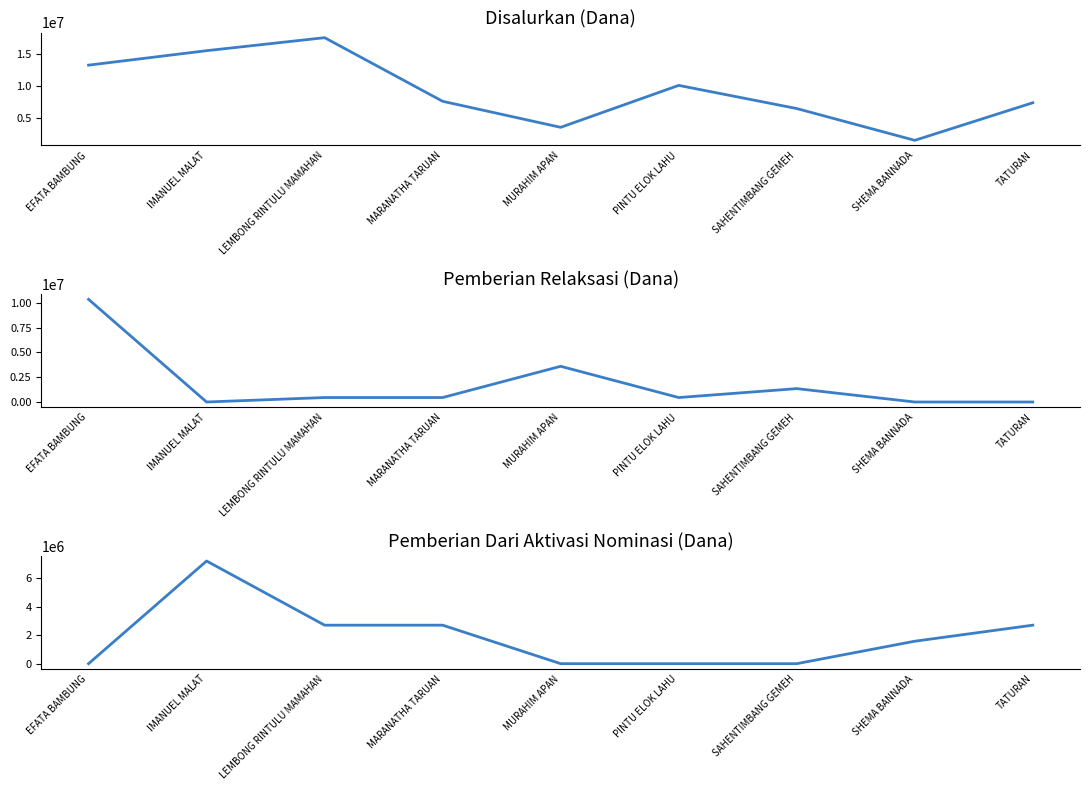

What are all the series names shown in the legend?

Disalurkan (Dana), Pemberian Relaksasi (Dana), Pemberian Dari Aktivasi Nominasi (Dana)